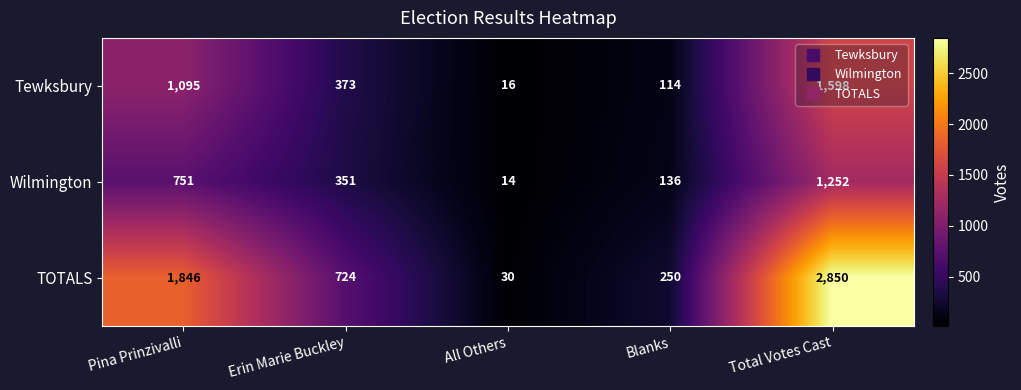

Which category has the lowest value across all series?

All Others